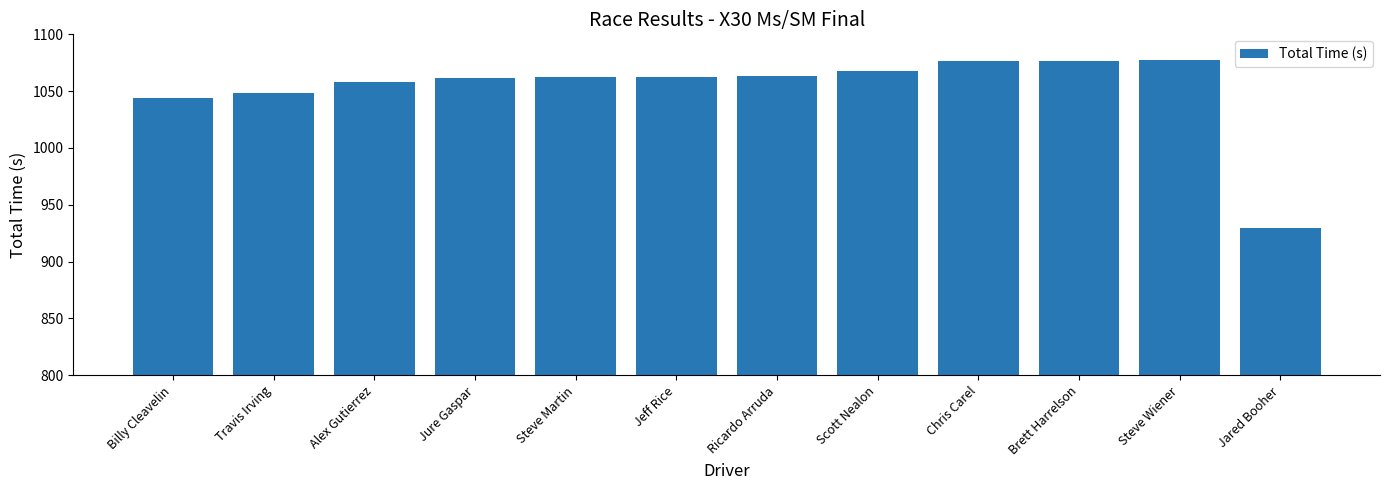

What is the smallest value displayed?

930.0